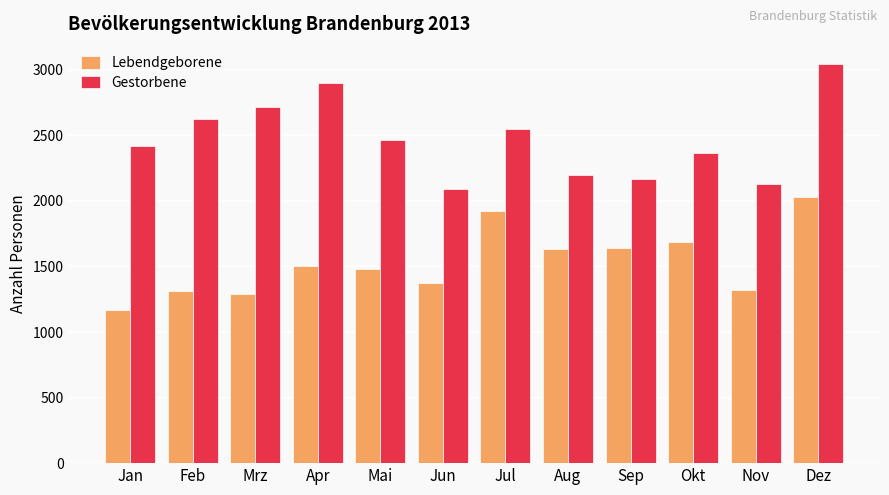

Which category has the highest value across all series?

Dez